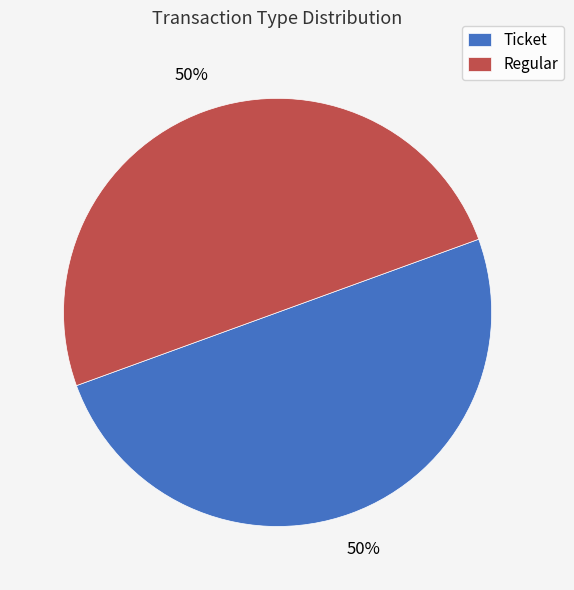

Count the number of slices in the pie.

2